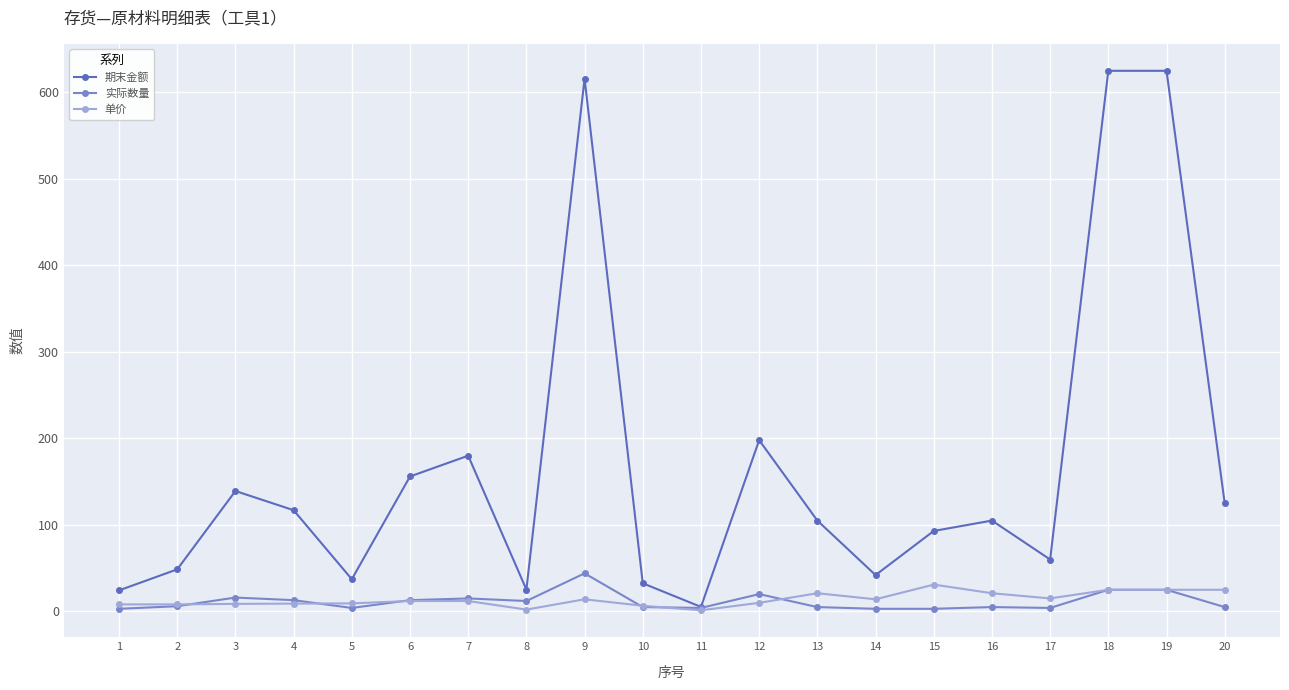

What is the difference between the highest and lowest values at 17?

56.0